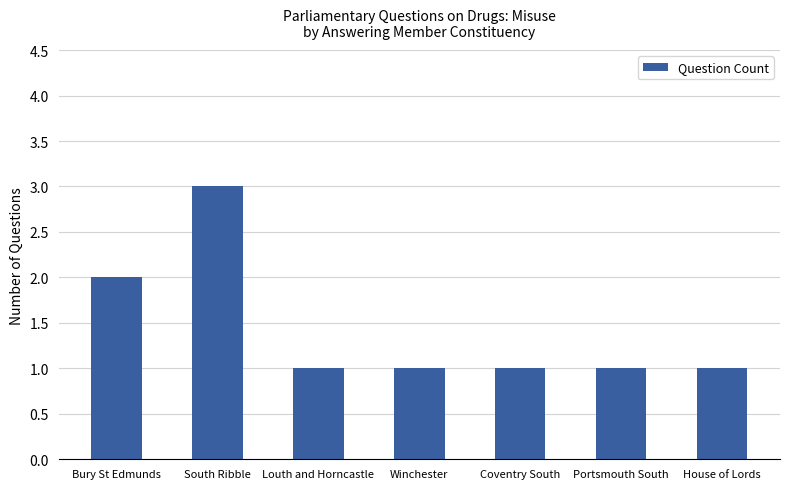

The value at South Ribble is 5. True or false?

False